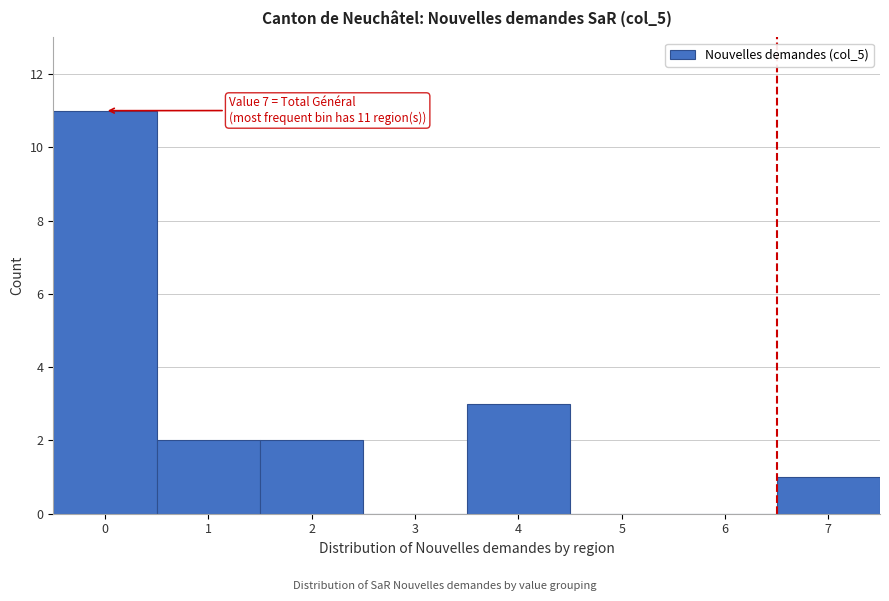

Reading left to right, extract all data points from this chart.

0=11	1=2	2=2	3=0	4=3	5=0	6=0	7=1